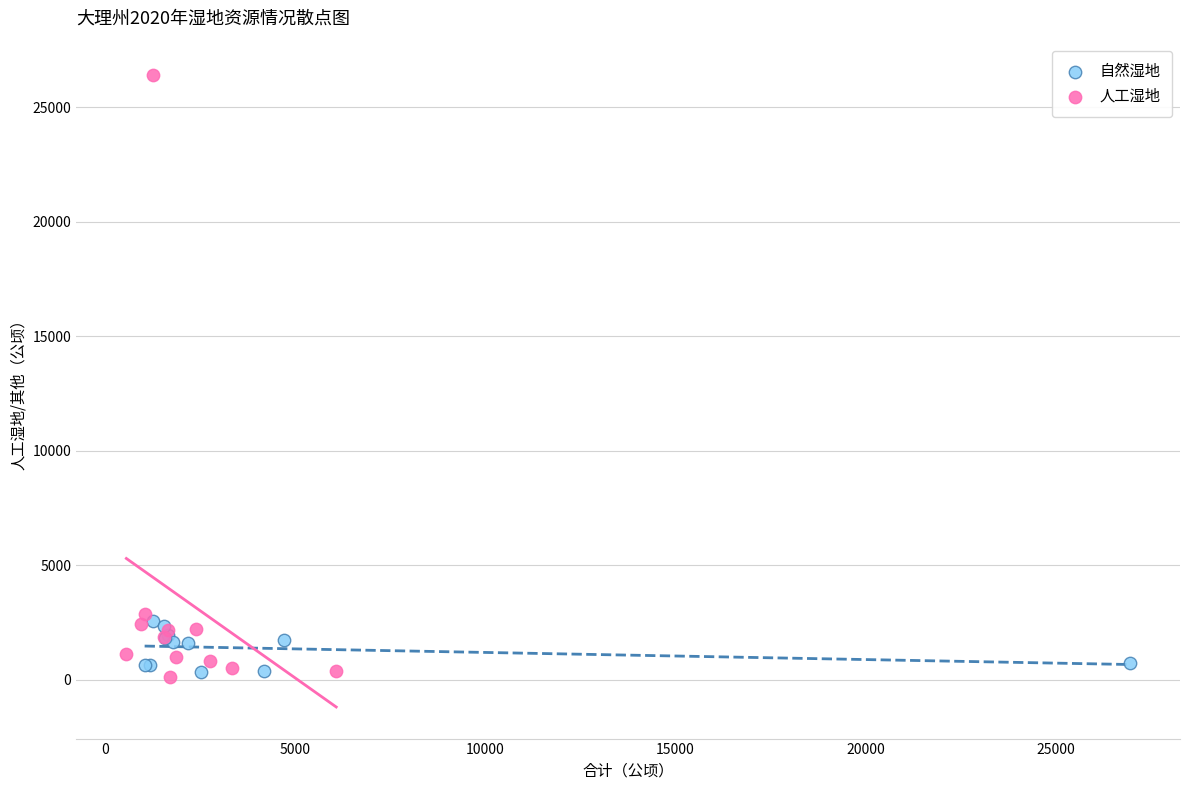

Which series reaches the maximum Y coordinate?

人工湿地